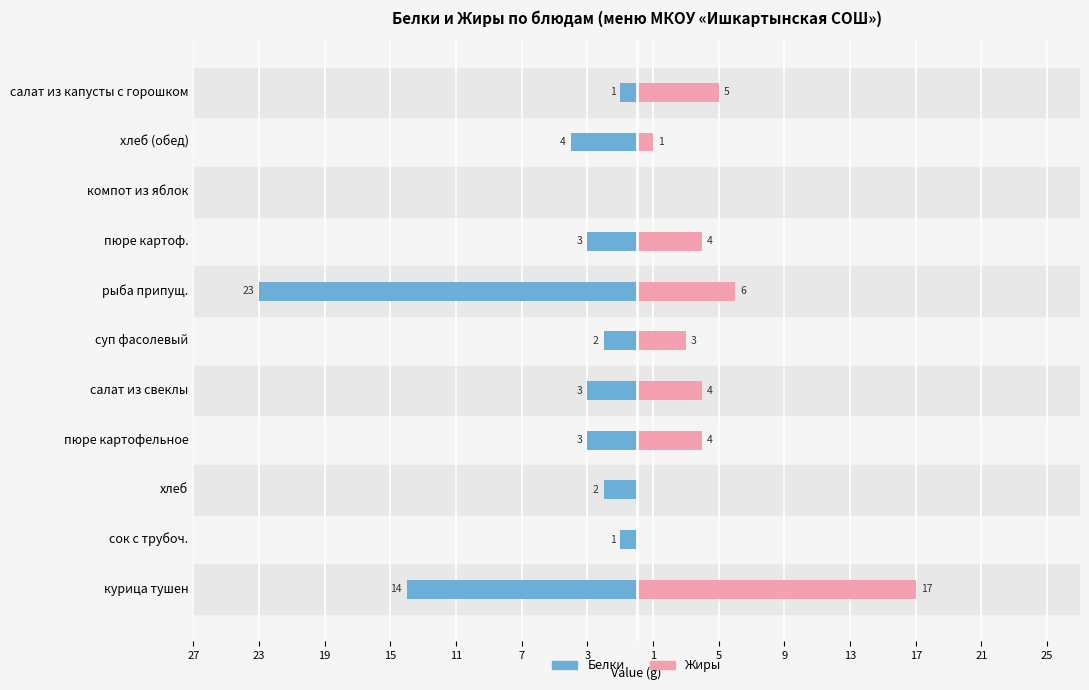

What is the highest value of the Жиры series?

17